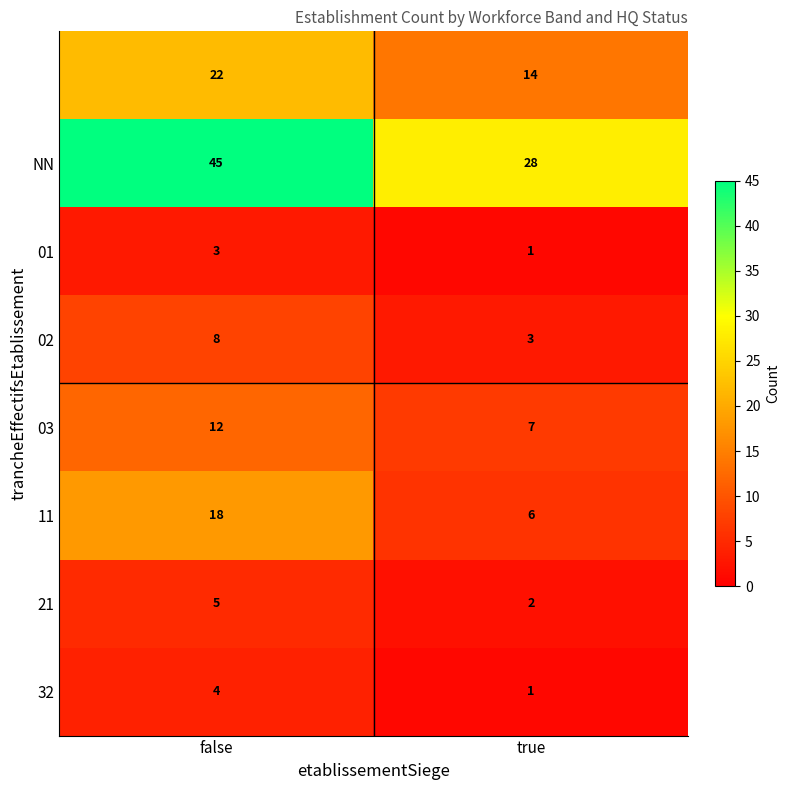

Which category has the lowest value across all series?

true